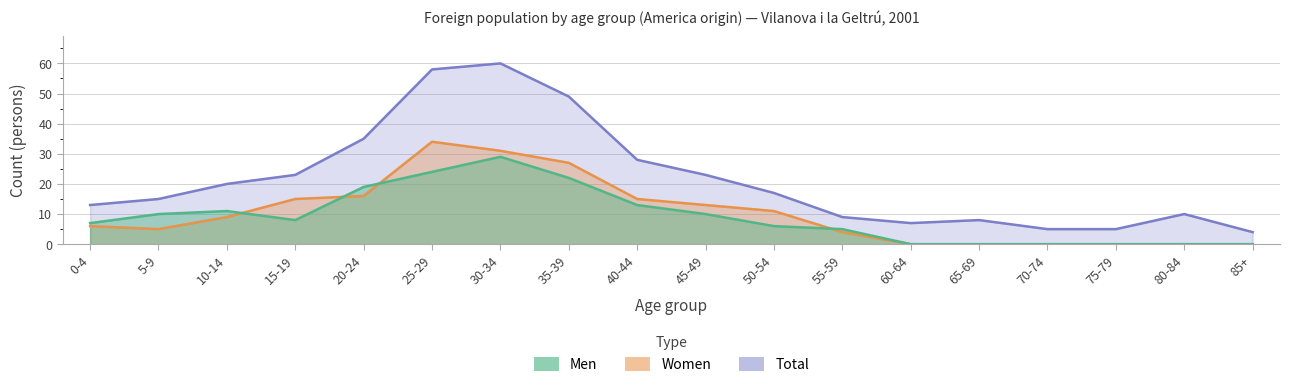

Reading left to right, what are all the values shown in this chart?

Men: 0-4=7	5-9=10	10-14=11	15-19=8	20-24=19	25-29=24	30-34=29	35-39=22	40-44=13	45-49=10	50-54=6	55-59=5	60-64=0	65-69=0	70-74=0	75-79=0	80-84=0	85+=0
Women: 0-4=6	5-9=5	10-14=9	15-19=15	20-24=16	25-29=34	30-34=31	35-39=27	40-44=15	45-49=13	50-54=11	55-59=4	60-64=0	65-69=0	70-74=0	75-79=0	80-84=0	85+=0
Total: 0-4=13	5-9=15	10-14=20	15-19=23	20-24=35	25-29=58	30-34=60	35-39=49	40-44=28	45-49=23	50-54=17	55-59=9	60-64=7	65-69=8	70-74=5	75-79=5	80-84=10	85+=4